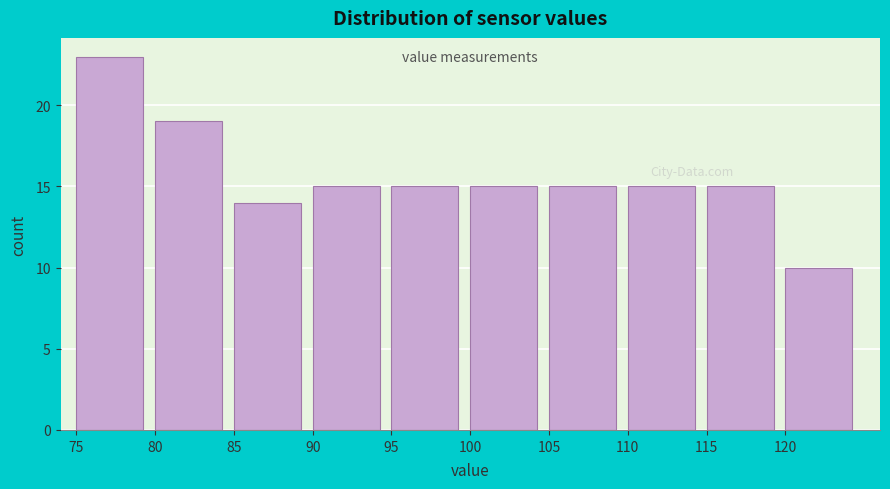

Reading left to right, transcribe this chart: for each bar, give the range it covers on the x-axis and its height. The values are not printed on the chart, so give them approximately, as read against the axis.

75 to 80: 23
80 to 85: 19
85 to 90: 14
90 to 95: 15
95 to 100: 15
100 to 105: 15
105 to 110: 15
110 to 115: 15
115 to 120: 15
120 to 125: 10